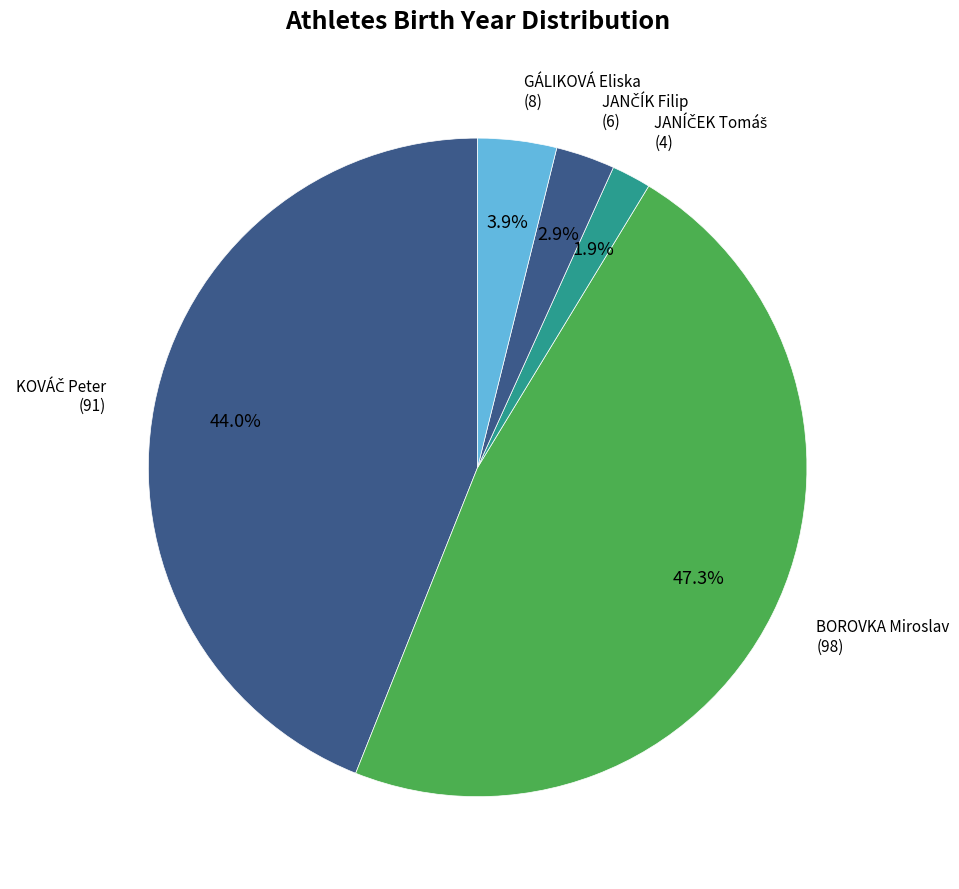

What portion of the pie excludes BOROVKA Miroslav?

52.7%